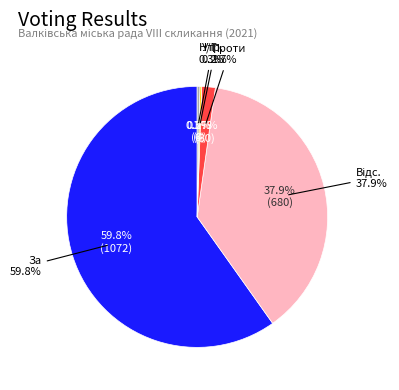

True or false: Відс. accounts for 38% of the total.

True